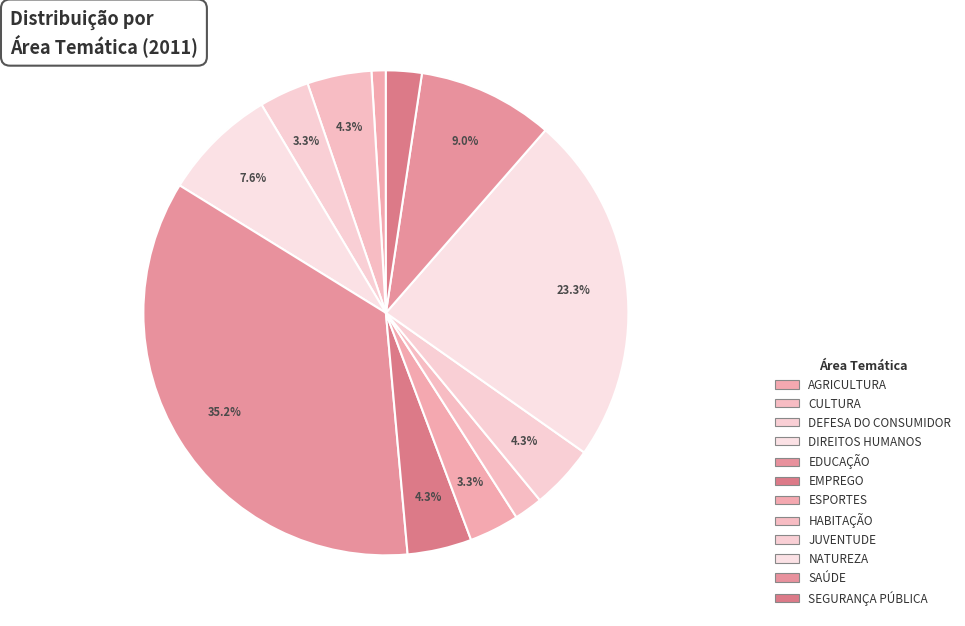

How many segments does this pie chart have?

12